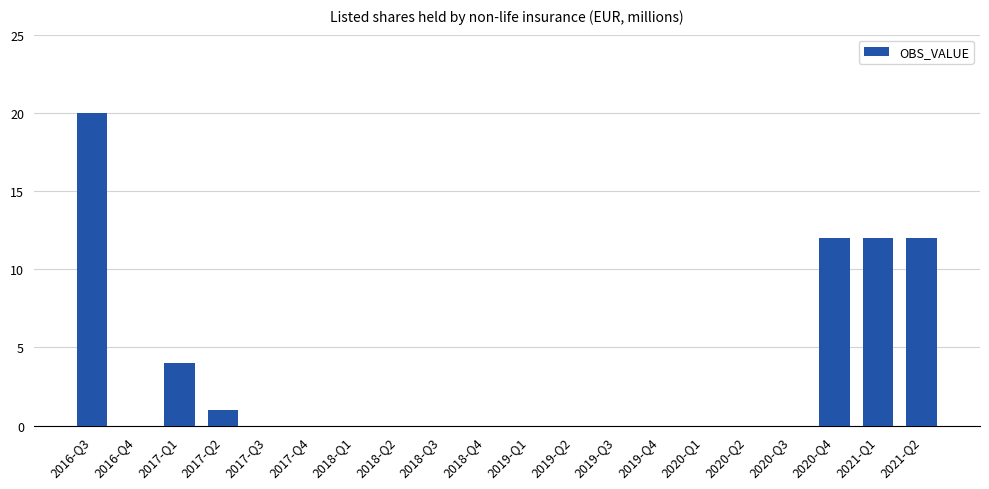

How many series are shown in this chart?

1